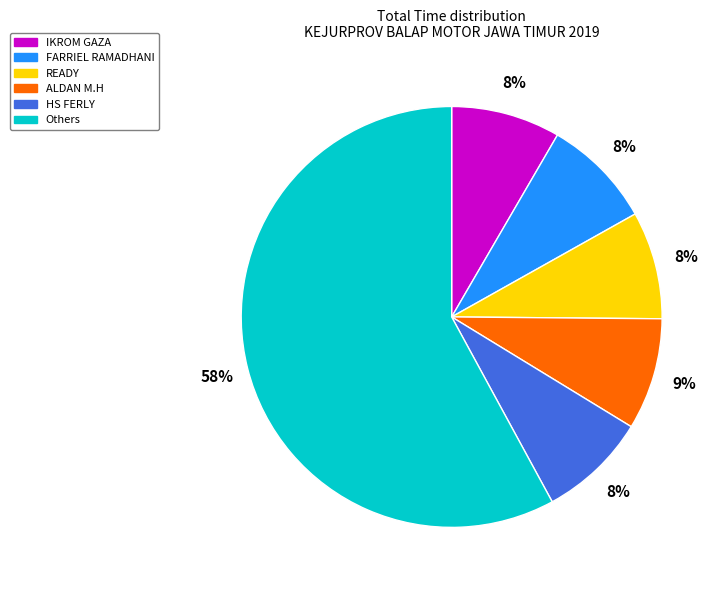

To the nearest percent, what is the difference between the ALDAN M.H and Others slice percentages?

49%